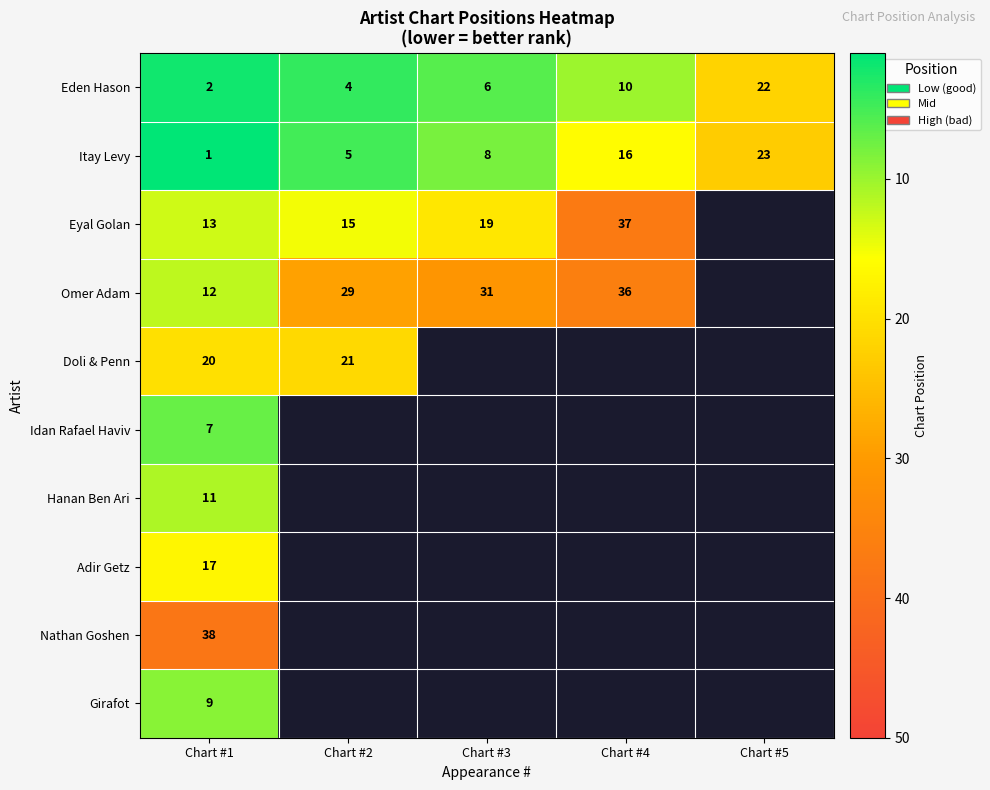

Is the value of Eyal Golan at Chart #3 greater than the value of Eden Hason at Chart #4?

Yes